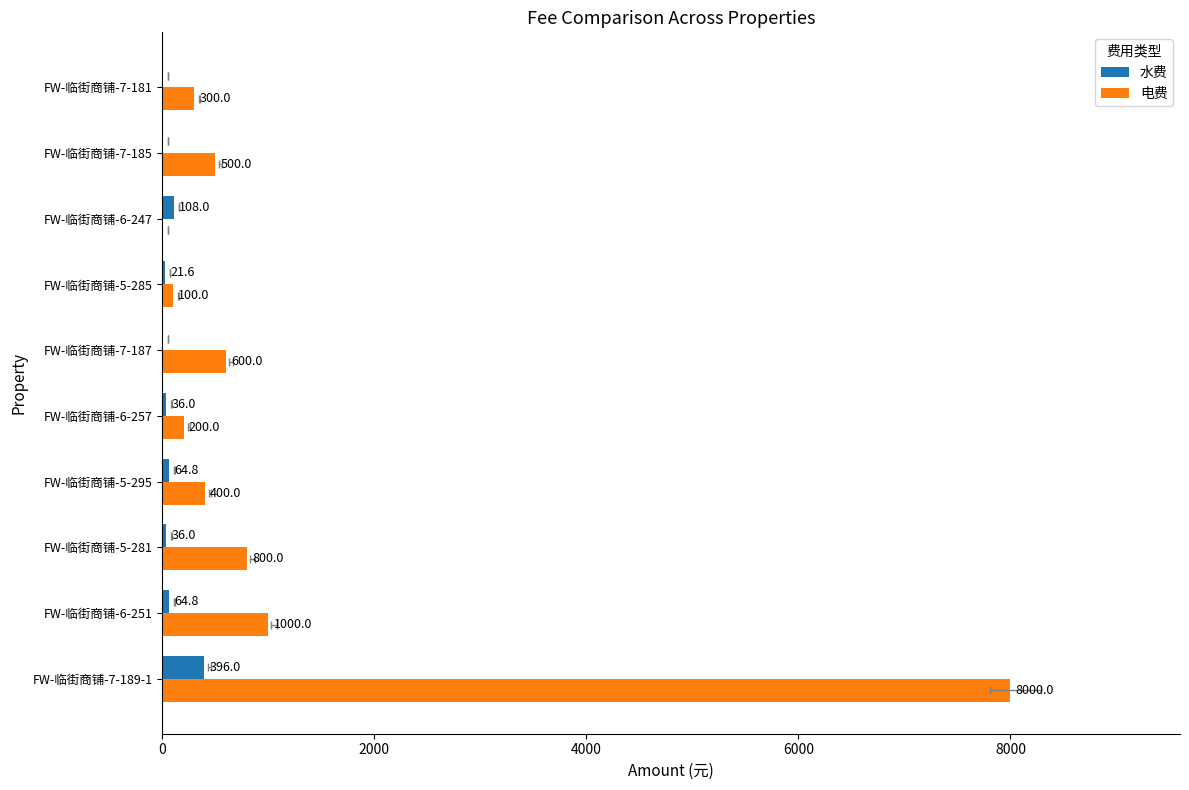

Reading left to right, transcribe all the data shown in this chart.

水费: 396.0	64.8	36.0	64.8	36.0	0.0	21.6	108.0	0.0	0.0
电费: 8000.0	1000.0	800.0	400.0	200.0	600.0	100.0	0.0	500.0	300.0